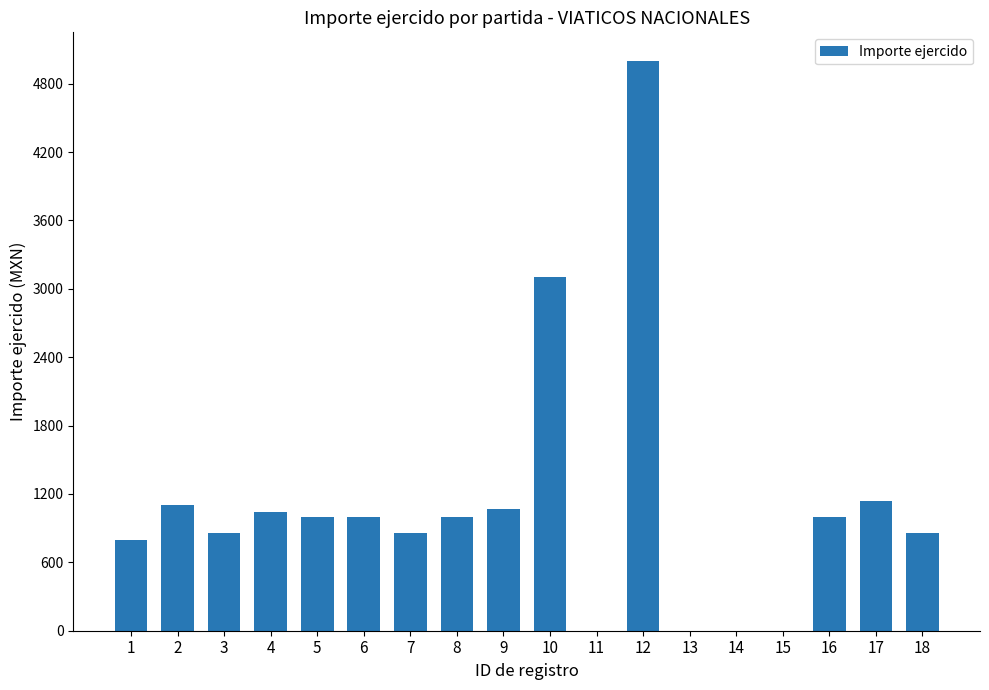

The value at 8 is 1000. True or false?

True